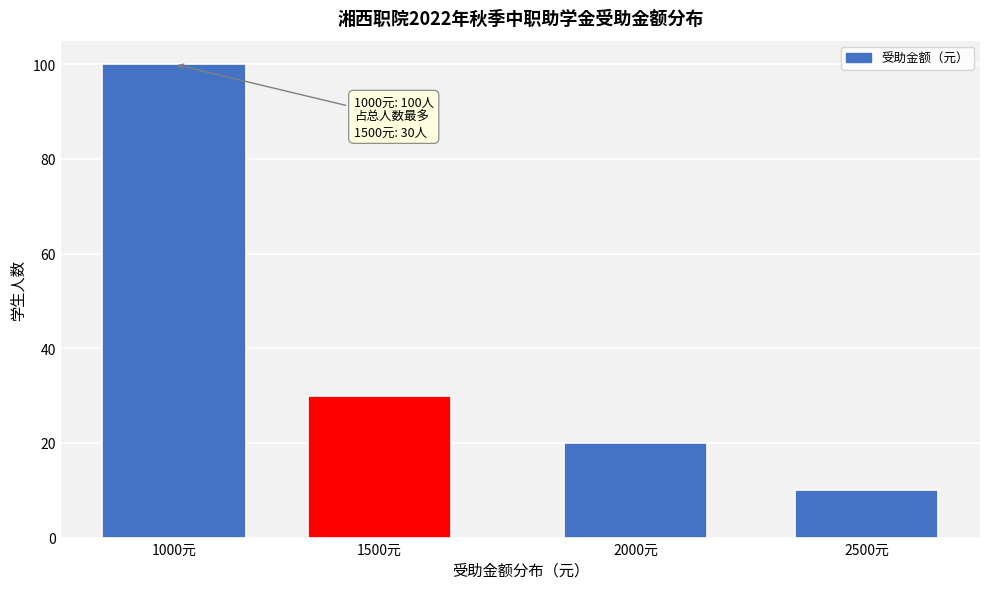

Reading right to left, what are all the values shown in this chart?

2500元=10	2000元=20	1500元=30	1000元=100